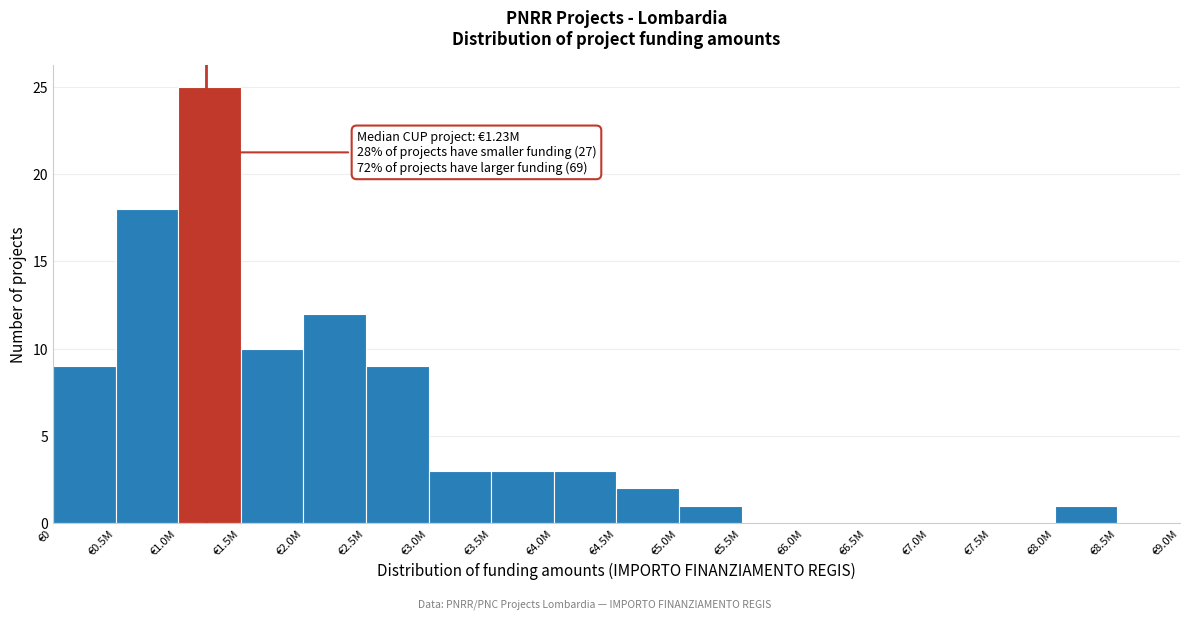

Reading right to left, extract all data points from this chart.

€8.5M=0	€8.0M=1	€7.5M=0	€7.0M=0	€6.5M=0	€6.0M=0	€5.5M=0	€5.0M=1	€4.5M=2	€4.0M=3	€3.5M=3	€3.0M=3	€2.5M=9	€2.0M=12	€1.5M=10	€1.0M=25	€0.5M=18	€0=9